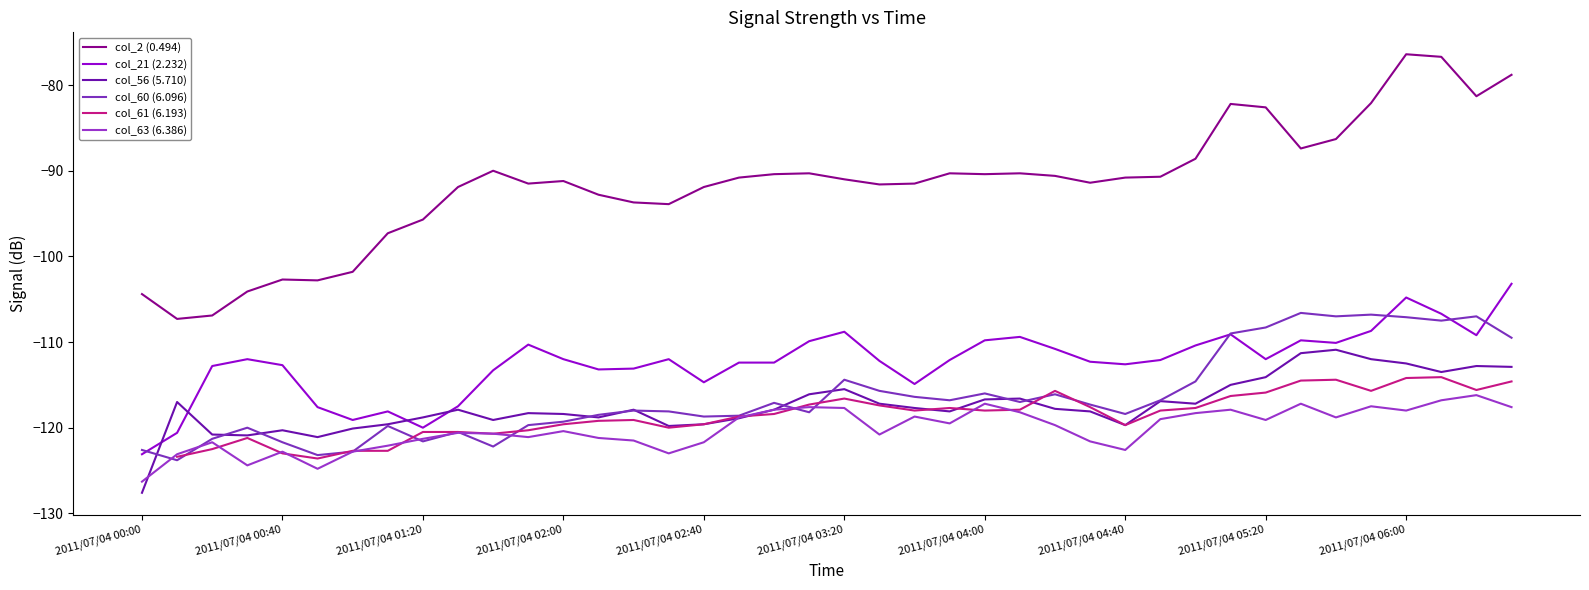

At which category is the sum across all series the highest?

2011/07/04 06:00